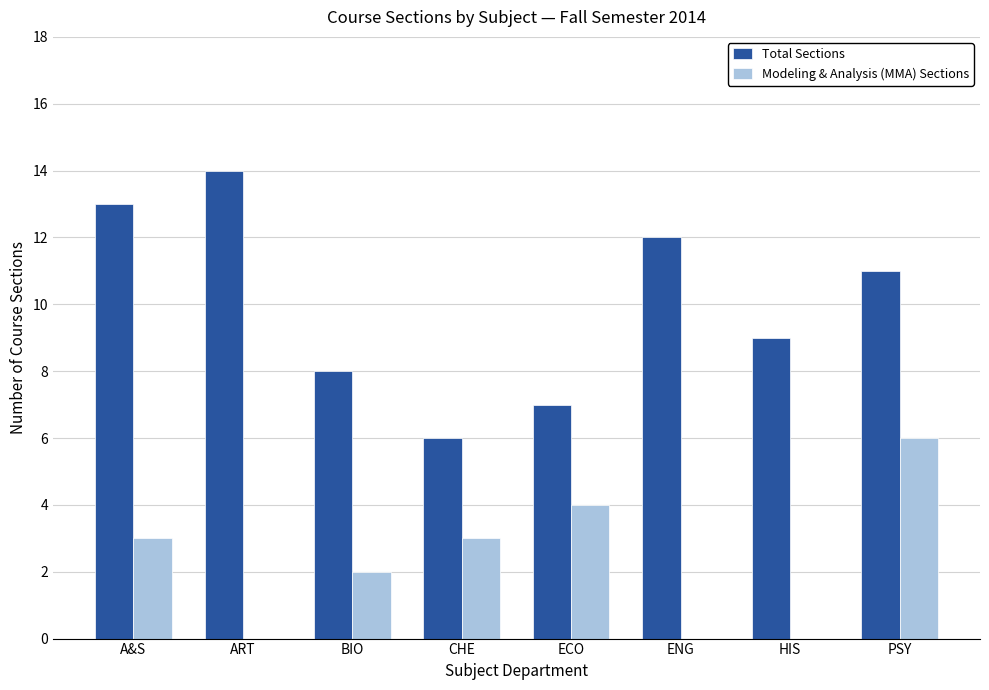

Between A&S and HIS, which series saw the biggest shift?

Total Sections